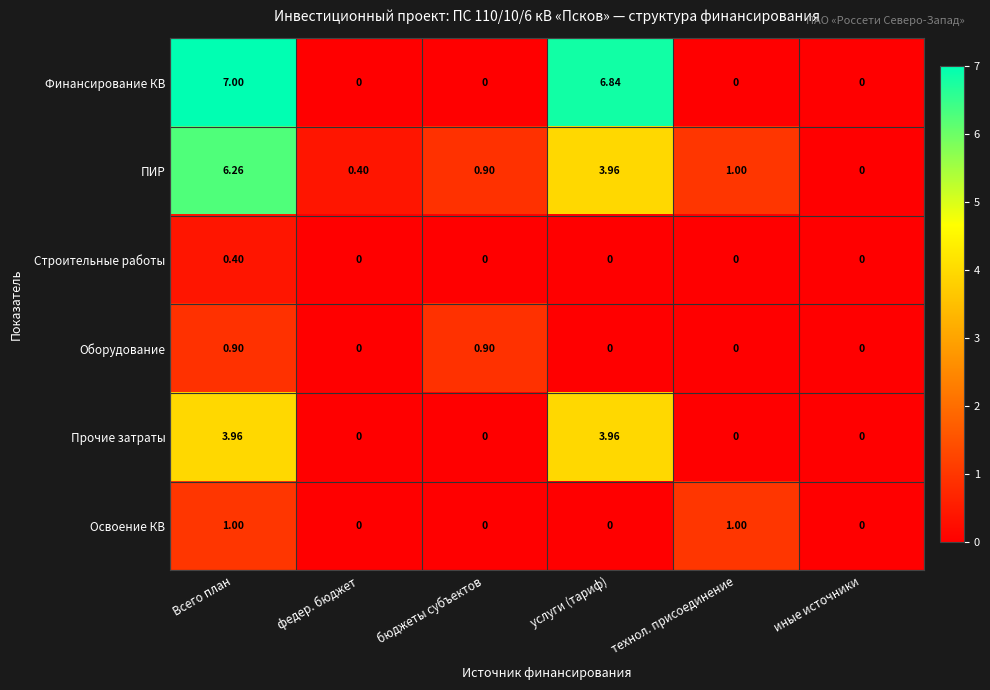

Between Всего план and федер. бюджет, which series saw the biggest shift?

Финансирование КВ